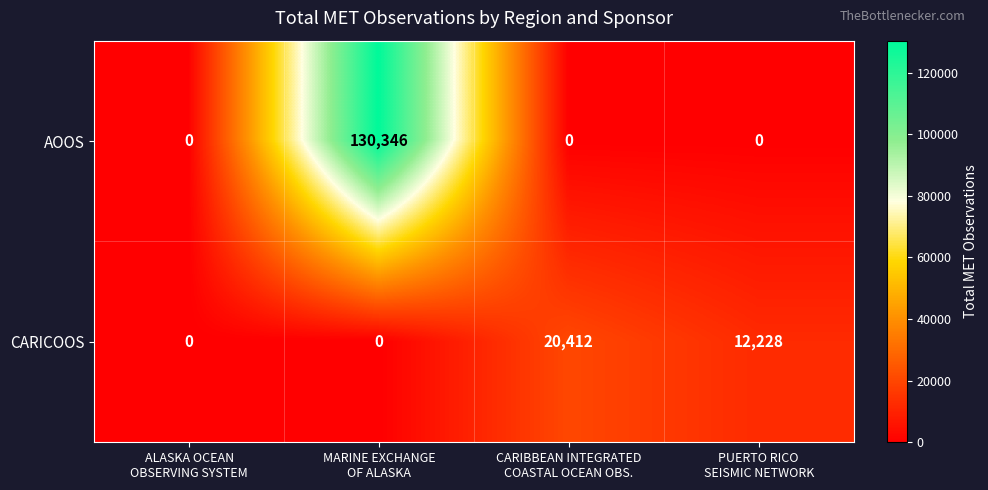

What is the maximum value for CARICOOS?

20412